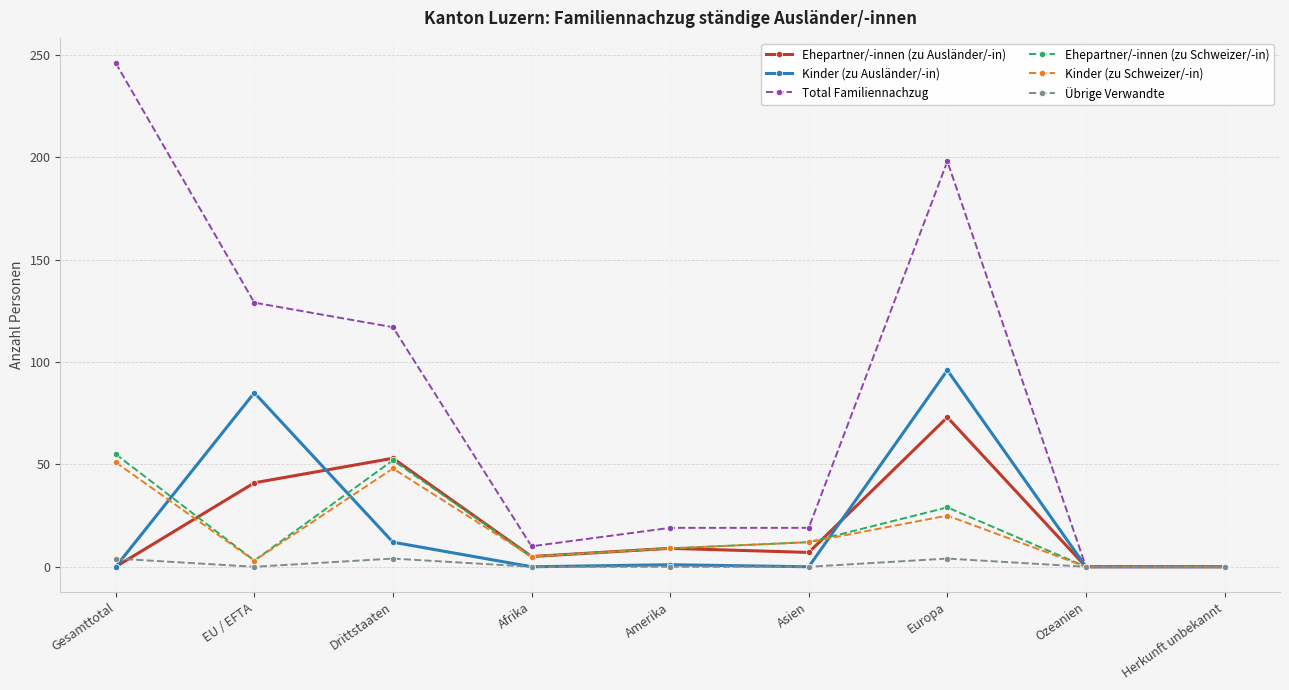

What is the label of the 5th point from the right?

Amerika